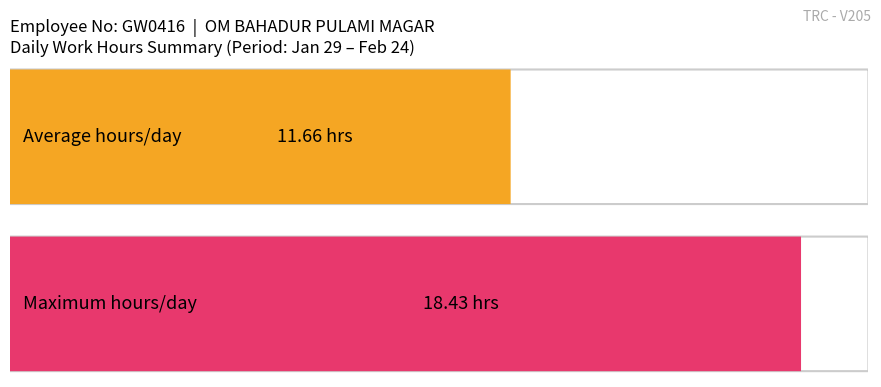

The chart shows a value of 4.8 at 9. True or false?

False